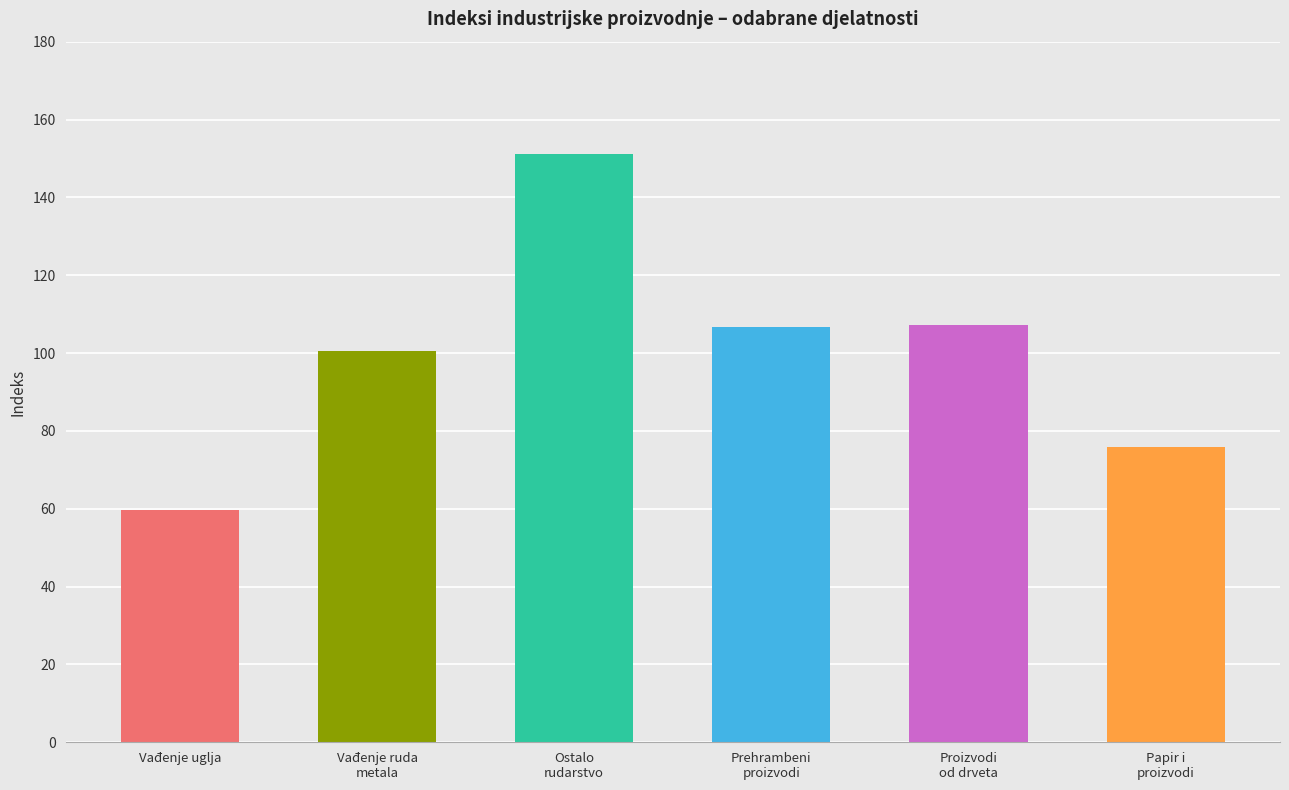

At which label does Ø I-VI 2024 first exceed 106?

Ostalo rudarstvo